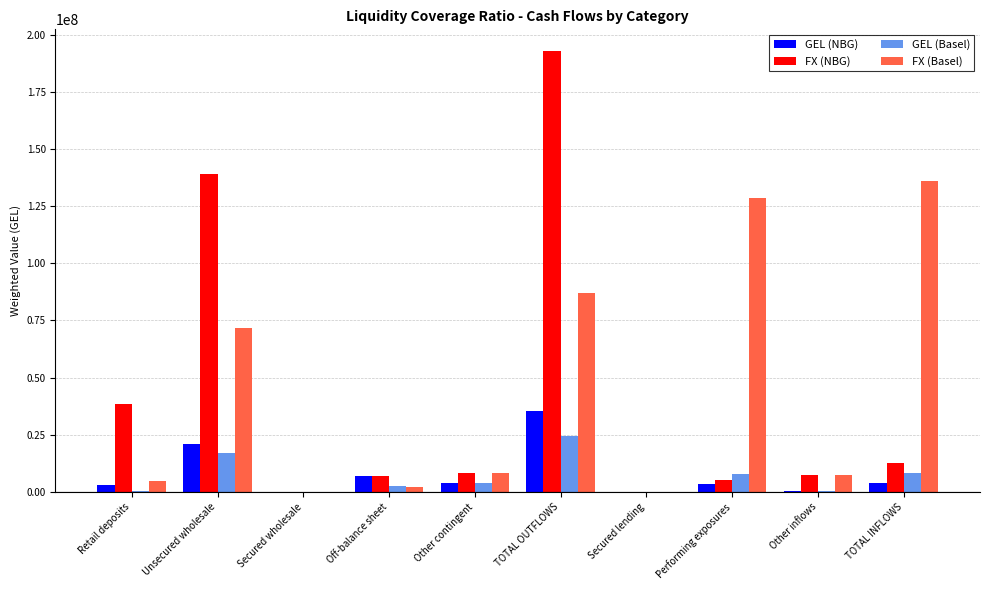

Is the value of GEL (Basel) at Secured wholesale greater than the value of FX (NBG) at Performing exposures?

No